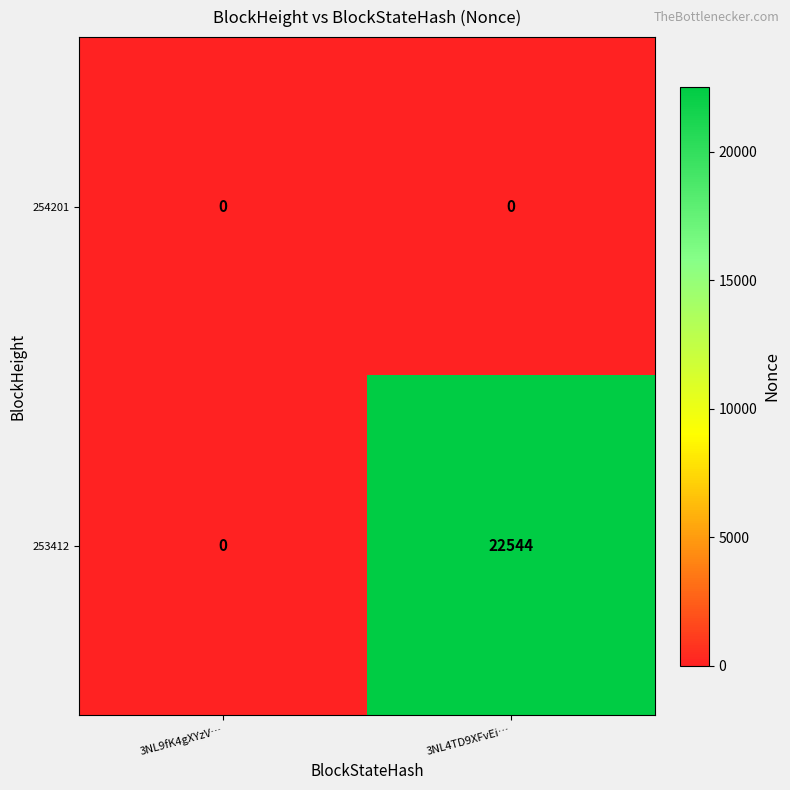

At 3NL4TD9XFvEi…, list the series in order from largest to smallest.

253412, 254201